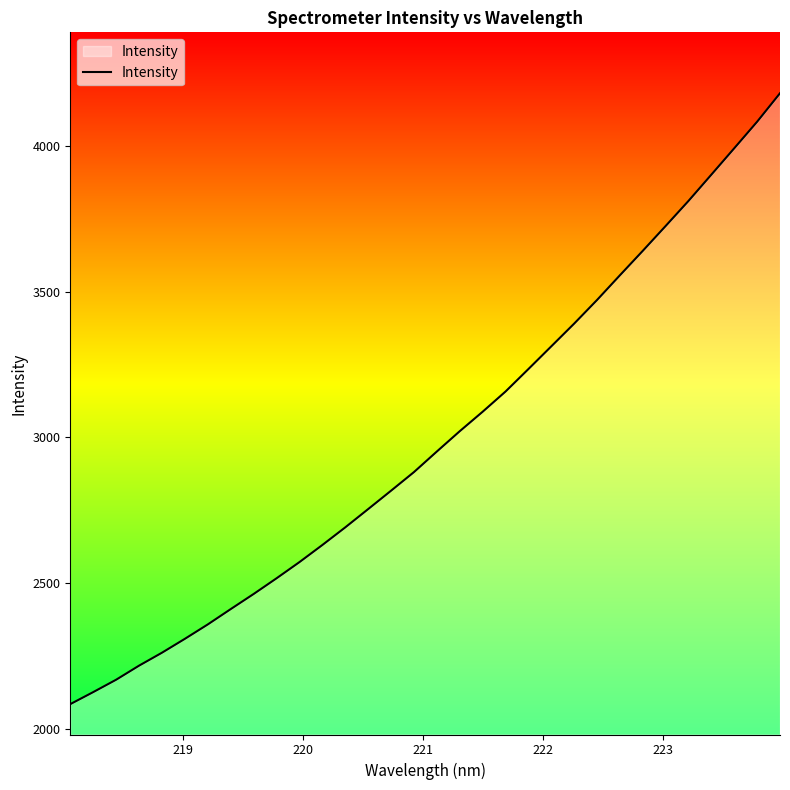

What is the minimum value shown in the chart?

2084.5